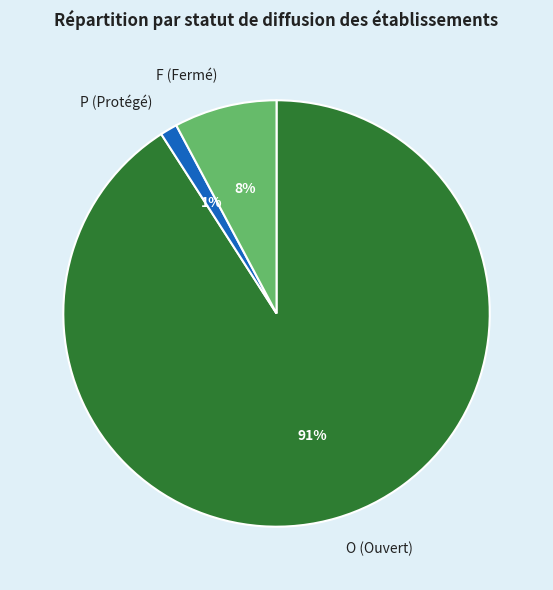

Does O represent more than half of the total?

Yes